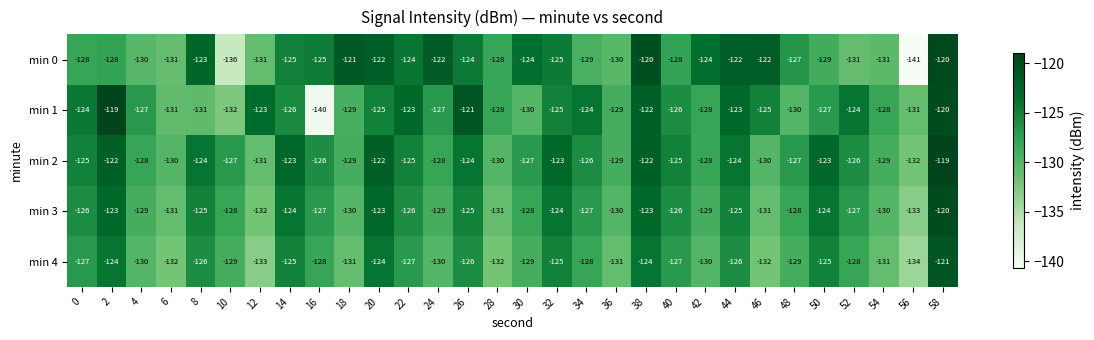

The value of min 4 at 38 is -74. True or false?

False